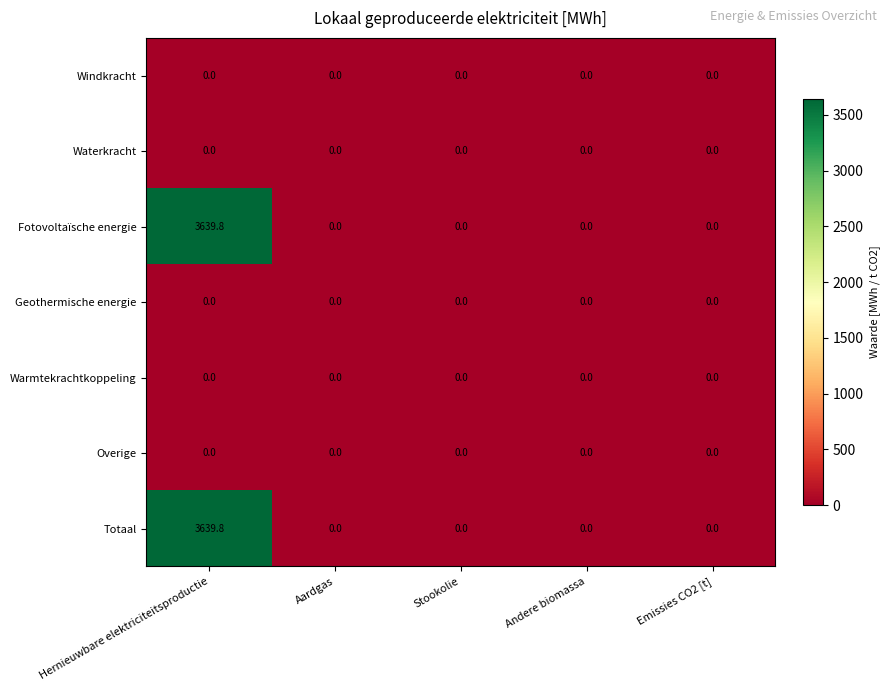

At which category is the sum across all series the highest?

Hernieuwbare elektriciteitsproductie